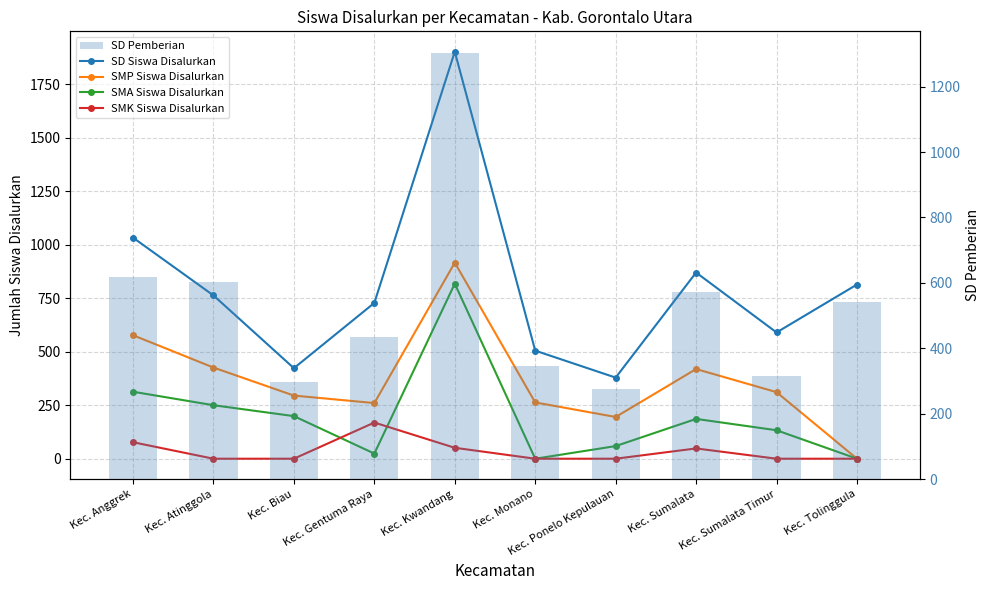

Rank the series by their average value, from lowest to highest.

SMK Siswa Disalurkan, SMA Siswa Disalurkan, SMP Siswa Disalurkan, SD Pemberian, SD Siswa Disalurkan